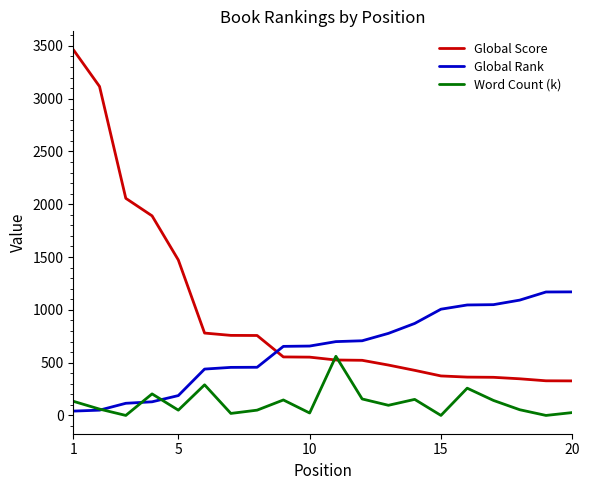

How many lines are shown in the chart?

3